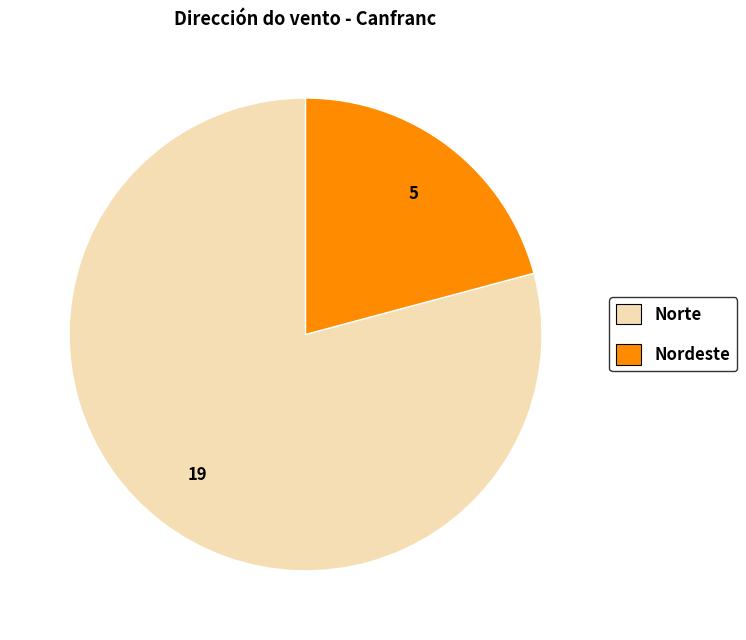

The Nordeste slice represents 37% of the pie. True or false?

False